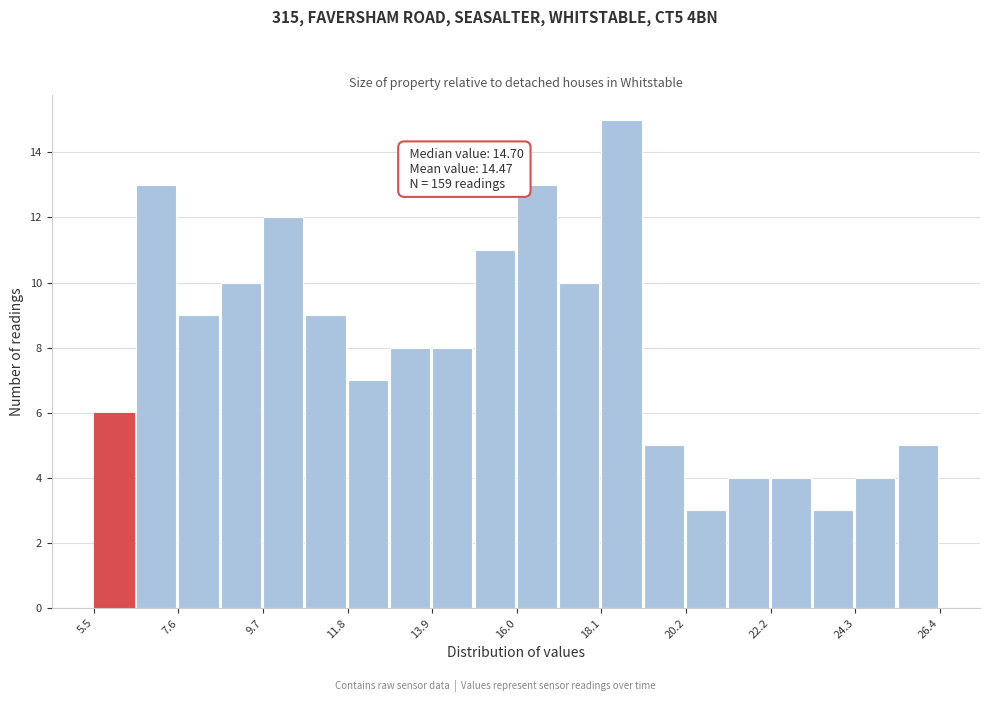

Around what value on the x-axis is the tallest bar? Give the approximate position of its centre, as read against the axis.

18.5